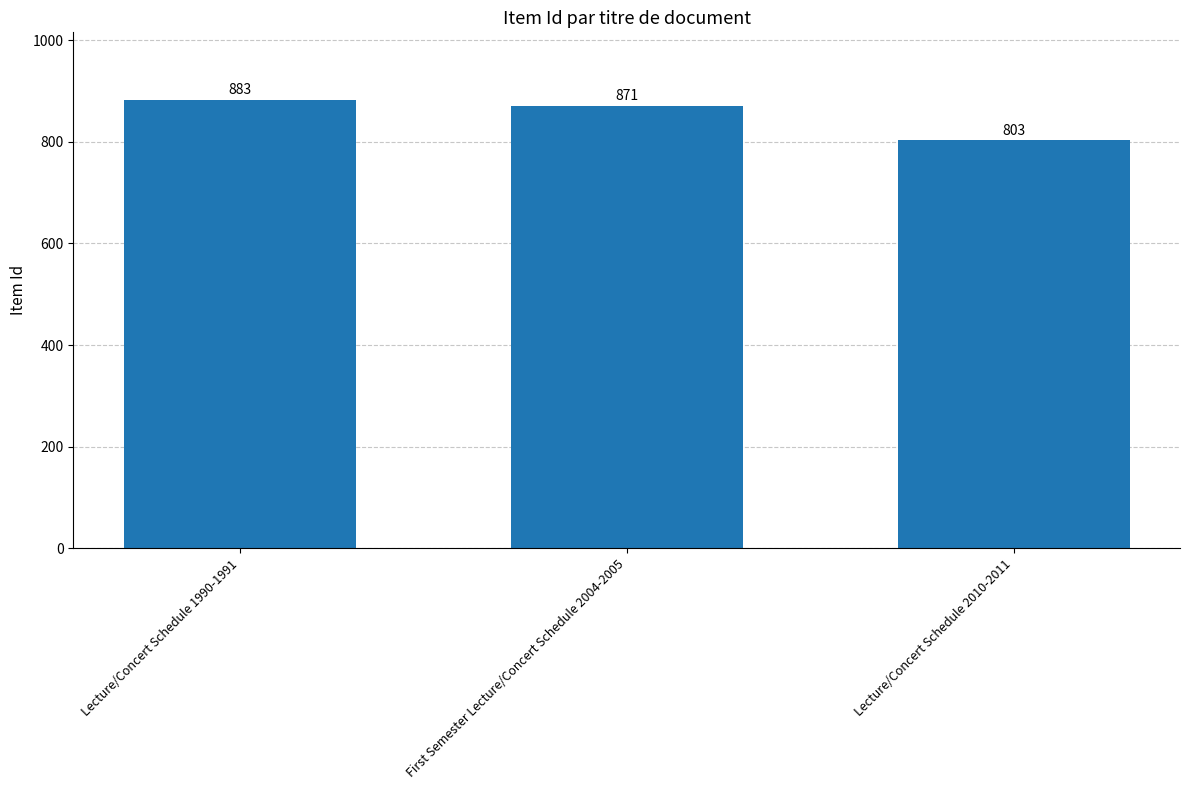

Is it true that the value at First Semester Lecture/Concert Schedule 2004-2005 is 478?

False